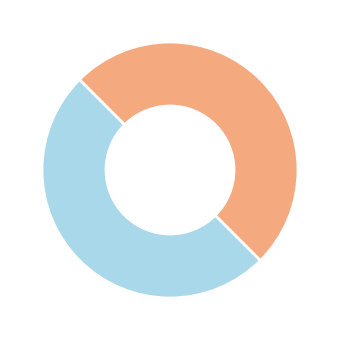

Count the number of slices in the pie.

2